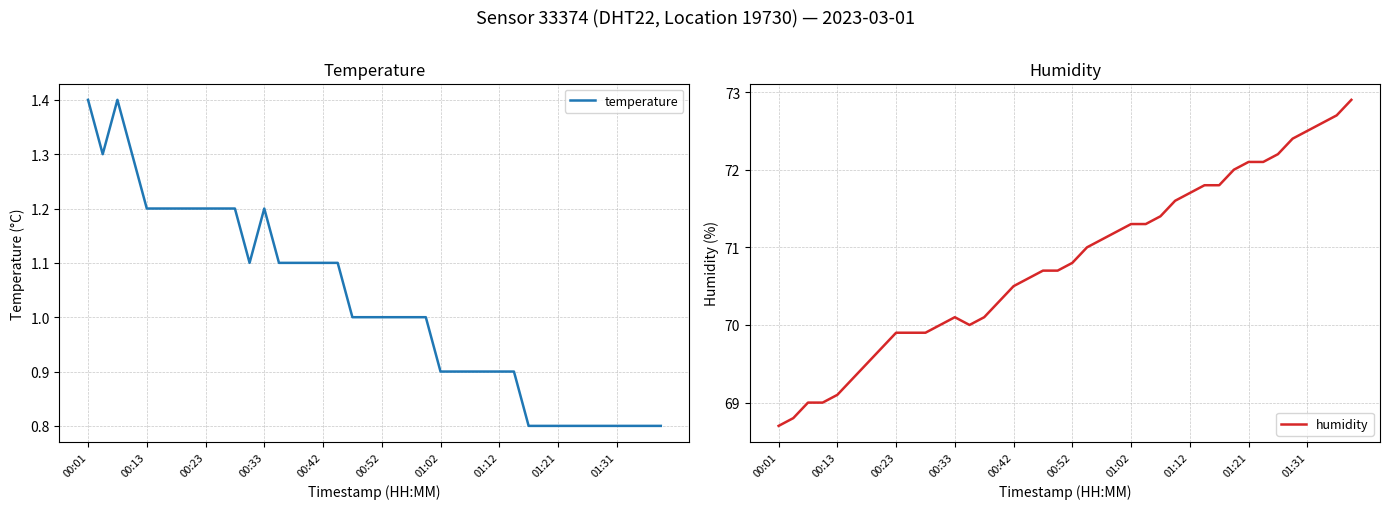

What is the approximate value of temperature at 11?

1.1